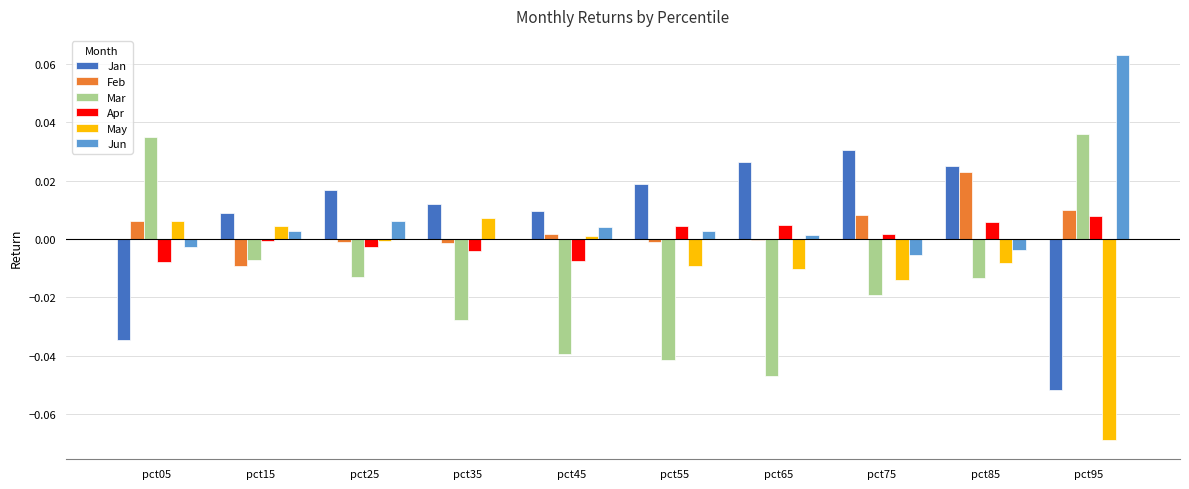

Where does the Jan series first go above 0?

pct15